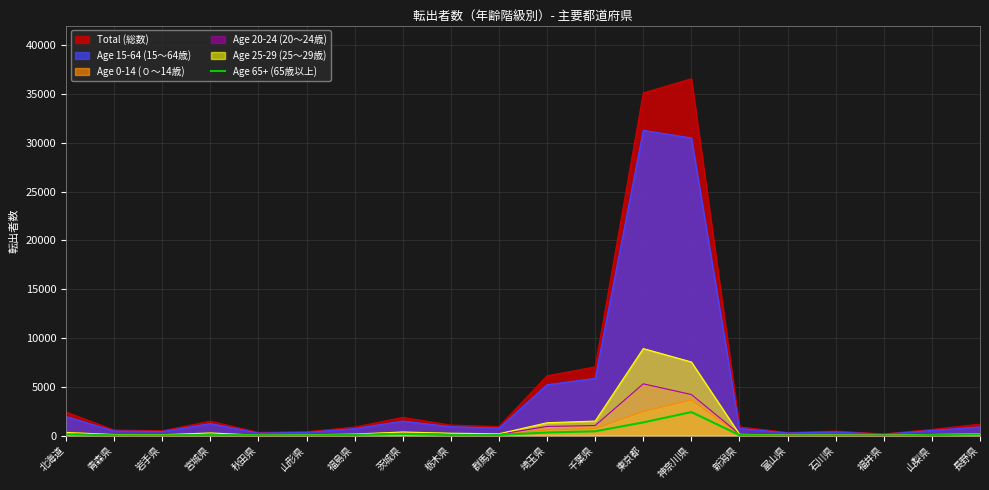

What is the label of the 9th point from the left?

栃木県